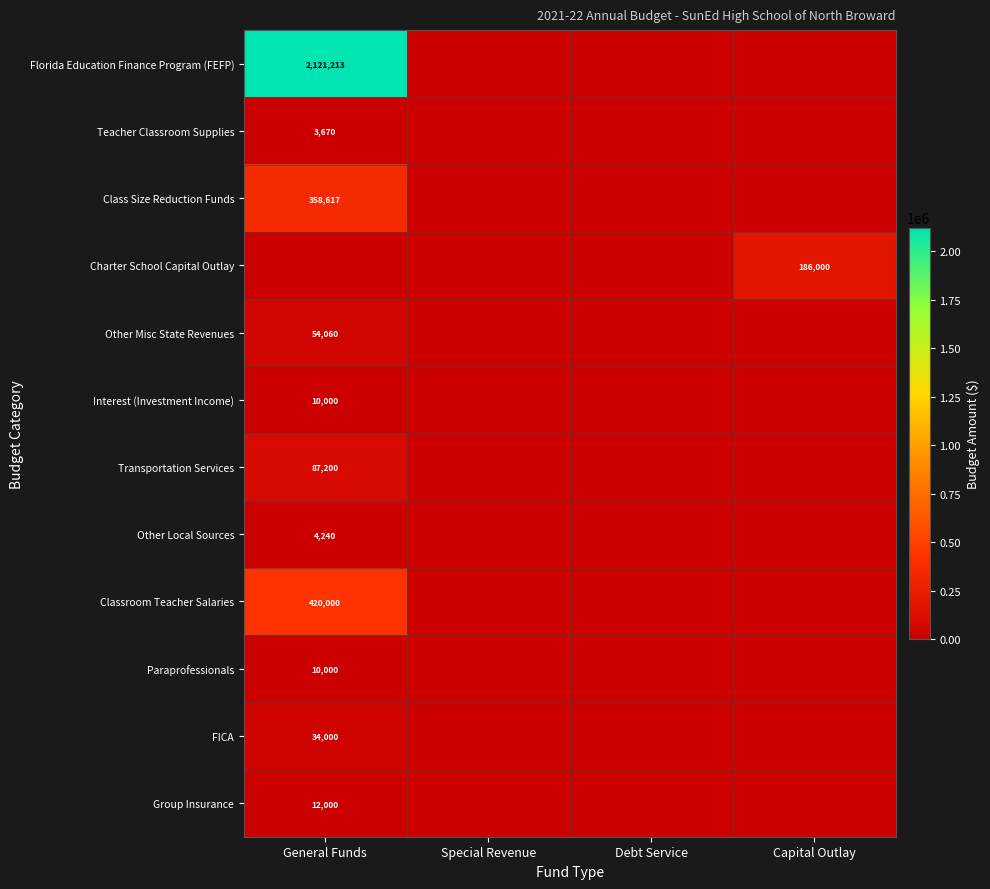

The value of Transportation Services at General Funds is 87200. True or false?

True